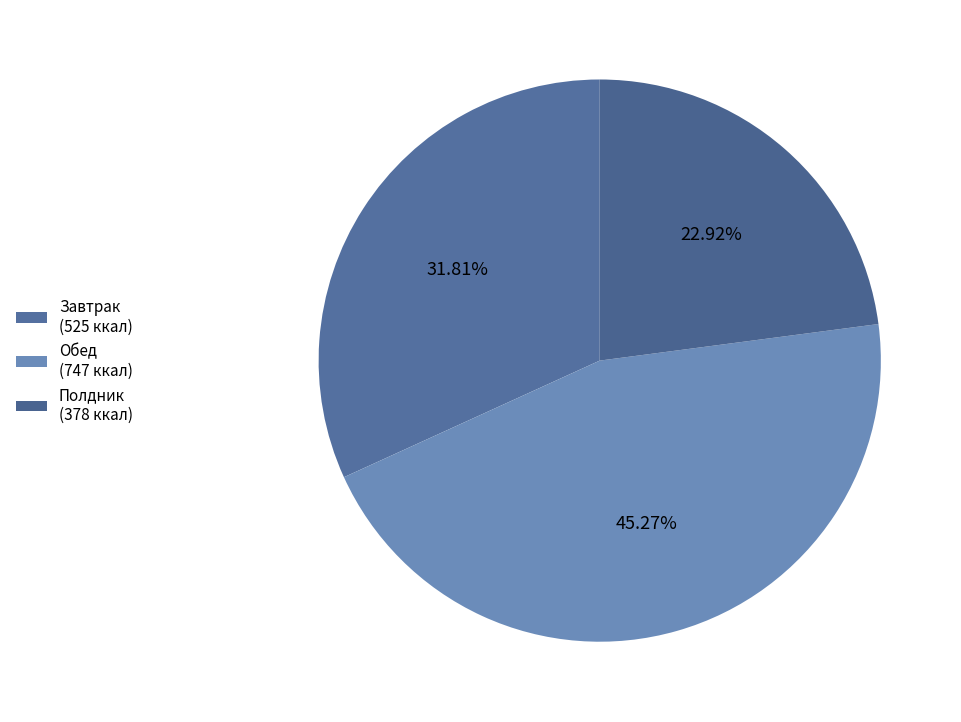

How many segments does this pie chart have?

3